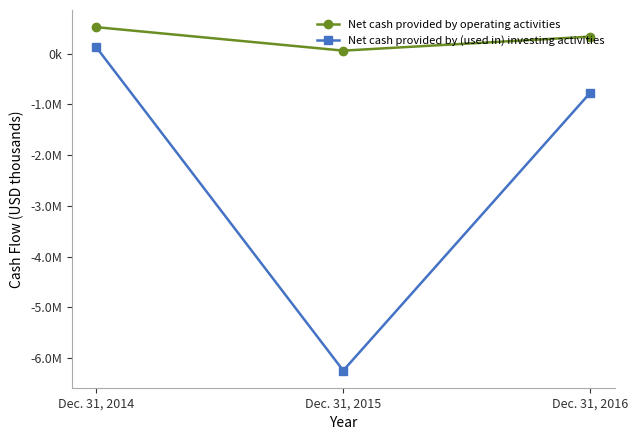

What is the spread (max minus min) of values at Dec. 31, 2015?

6306796